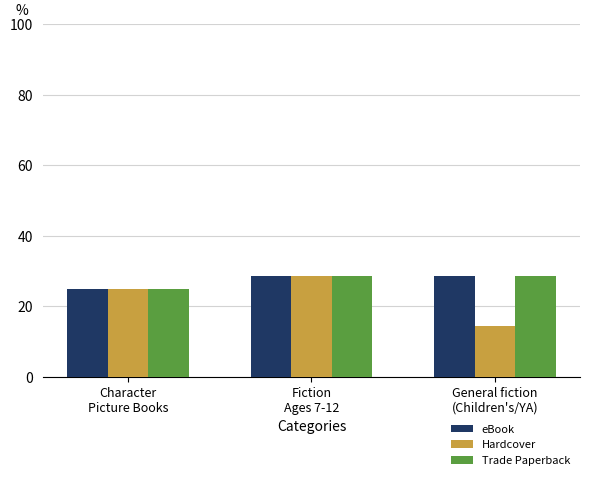

What is the value of the Hardcover bar at the 1st from the left?

25.0